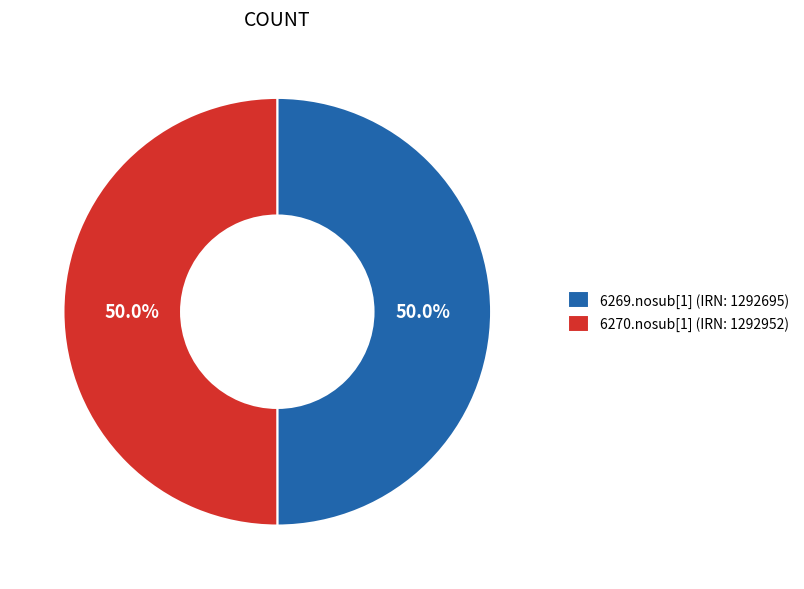

Combined, what portion of the pie is 6270.nosub[1] (IRN: 1292952) and 6269.nosub[1] (IRN: 1292695)?

100.0%